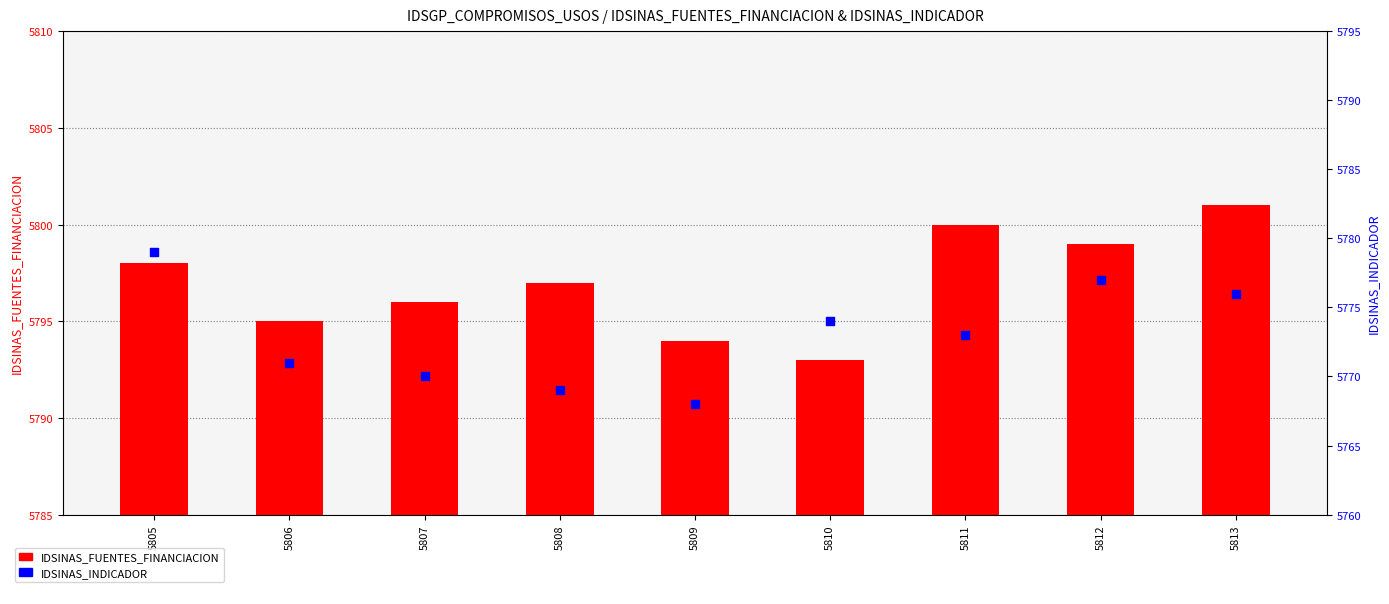

Which series reaches the maximum Y coordinate?

IDSINAS_FUENTES_FINANCIACION